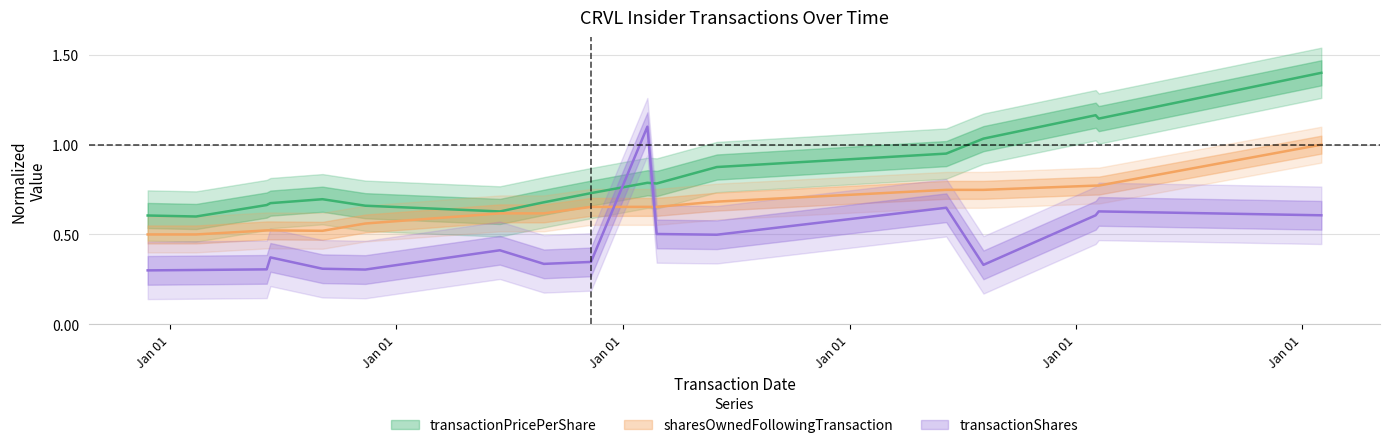

Does the chart have visible grid lines?

Yes